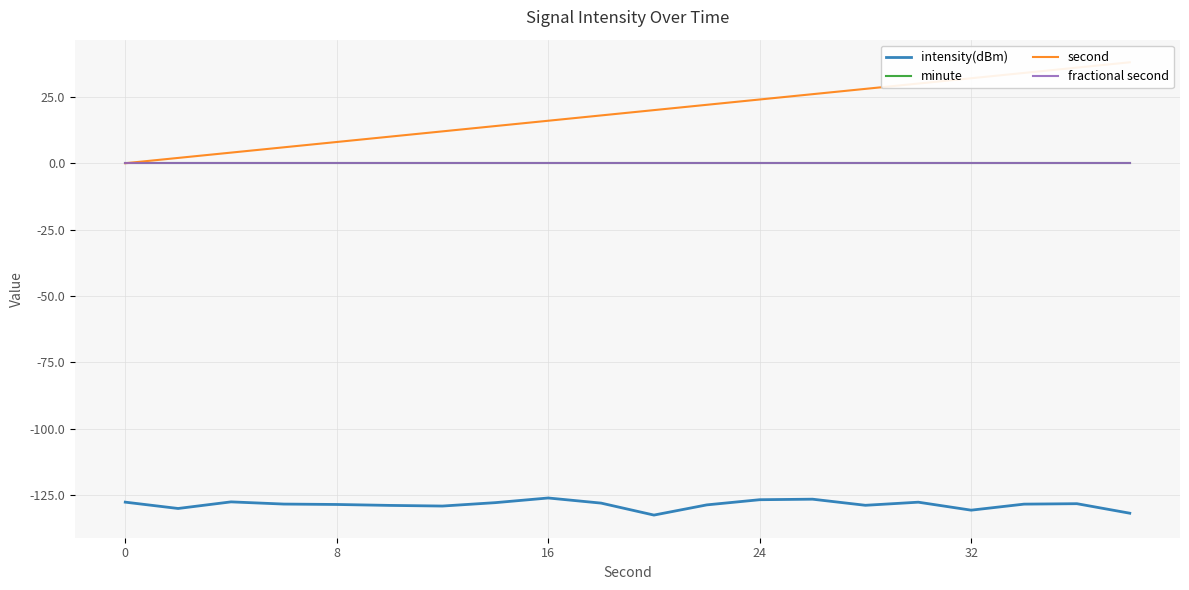

Is the value of fractional second at 0 greater than the value of second at 7?

No